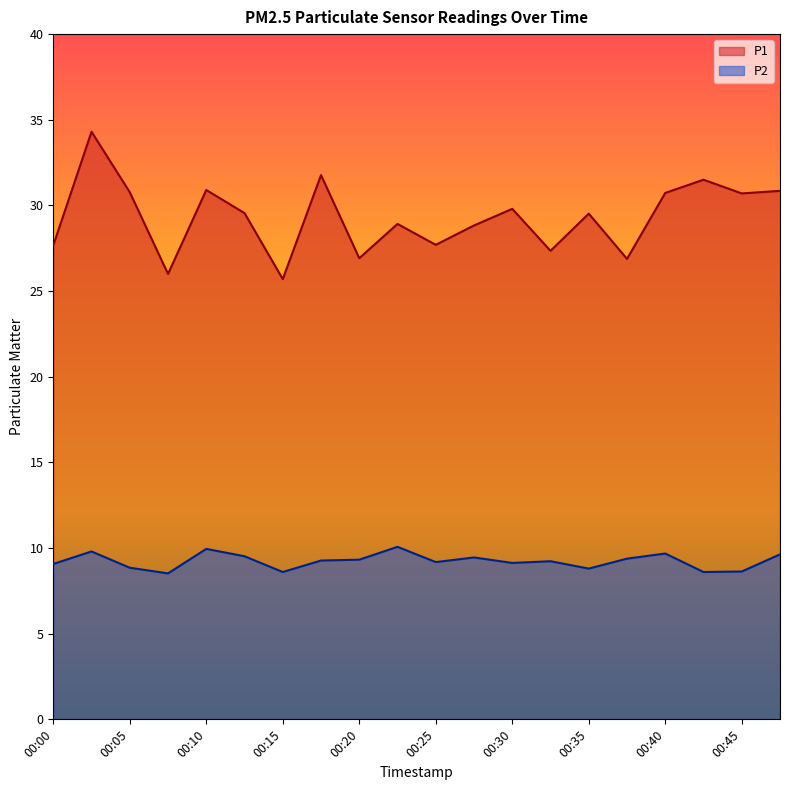

The P1 series shows 23.4 at 00:03. True or false?

False